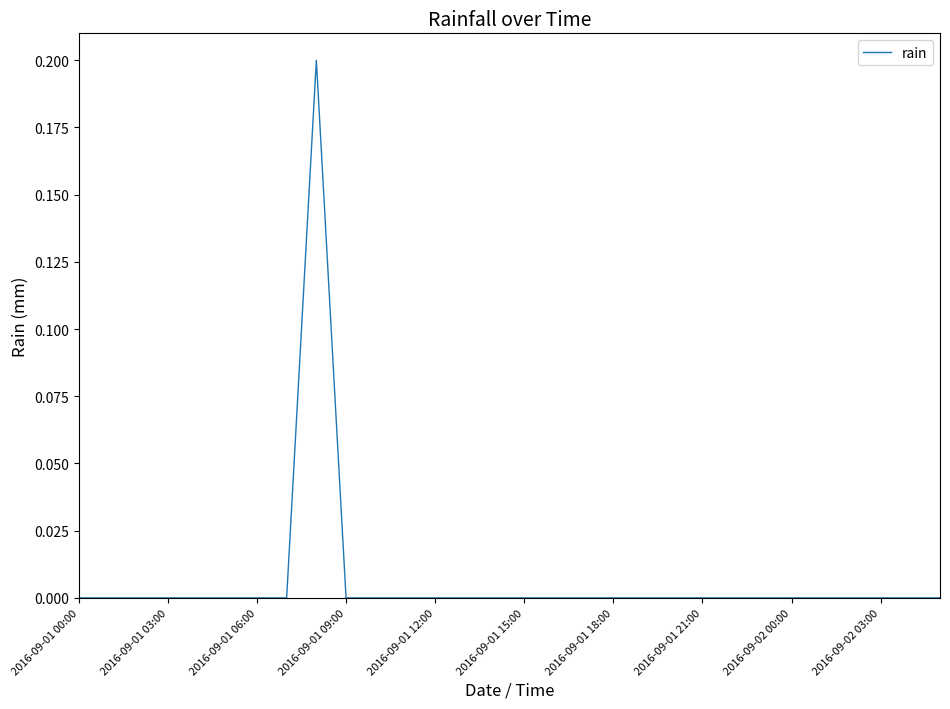

How many lines are shown in the chart?

1